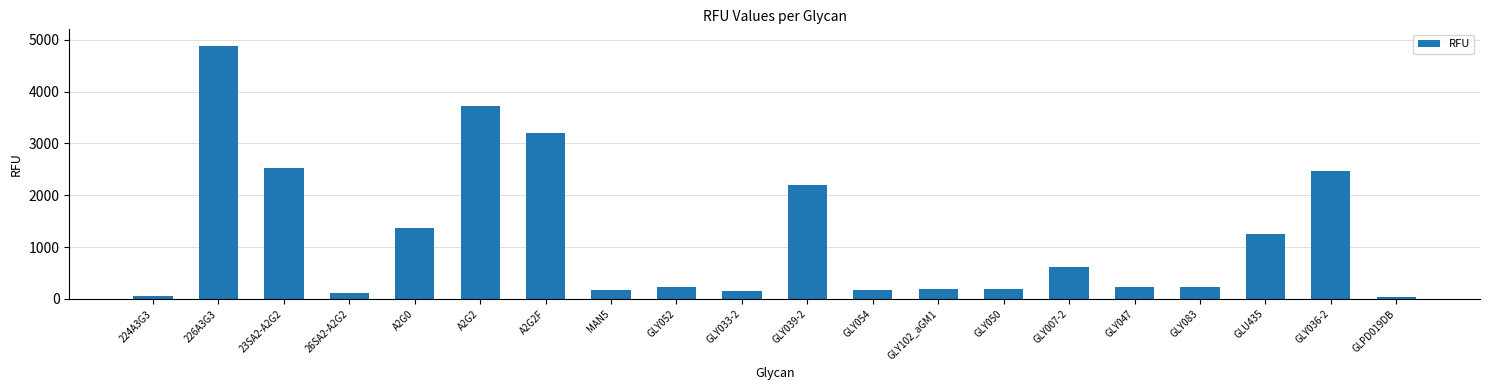

Count the number of categories in the chart.

20